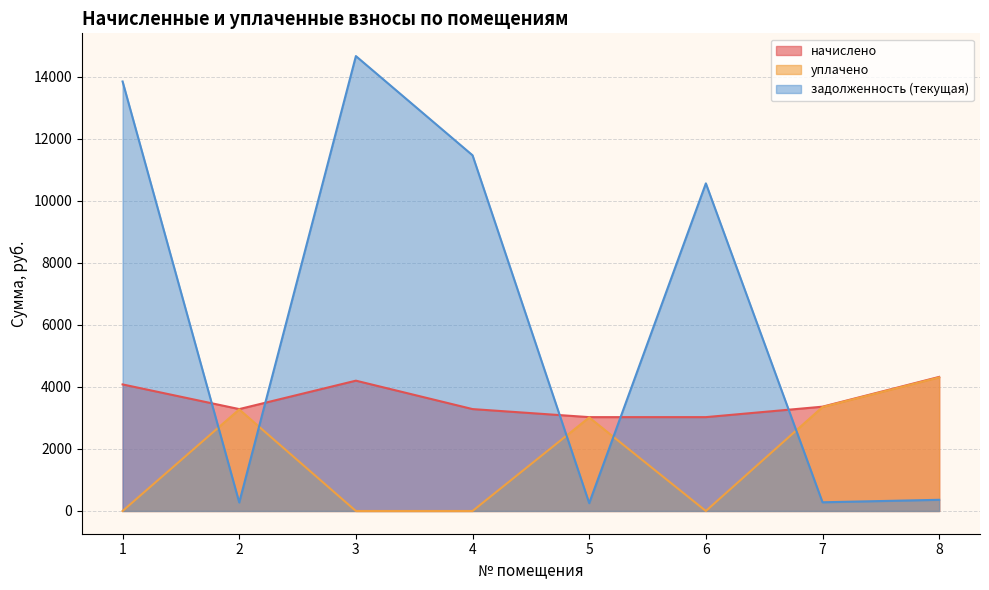

What is the value of the задолженность (текущая) point at the 7th from the left?

280.1